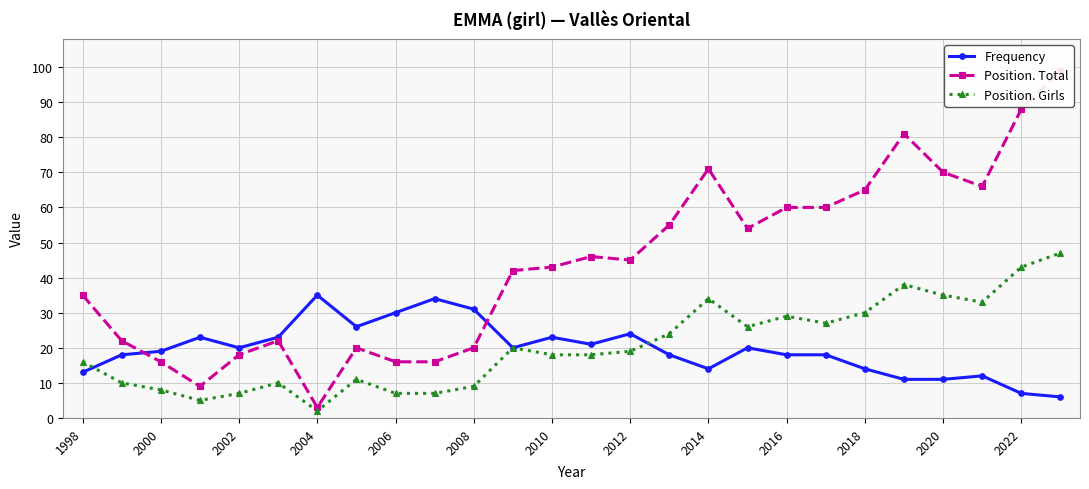

What is the smallest value displayed?

2